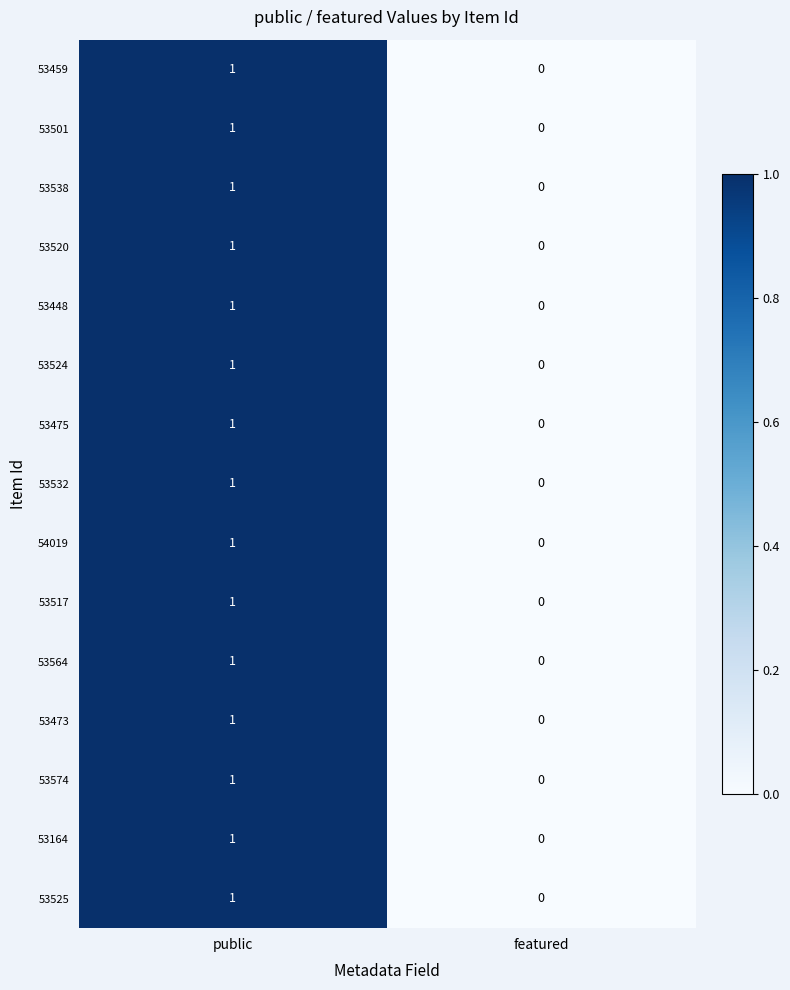

The 53524 series shows 0 at featured. True or false?

True